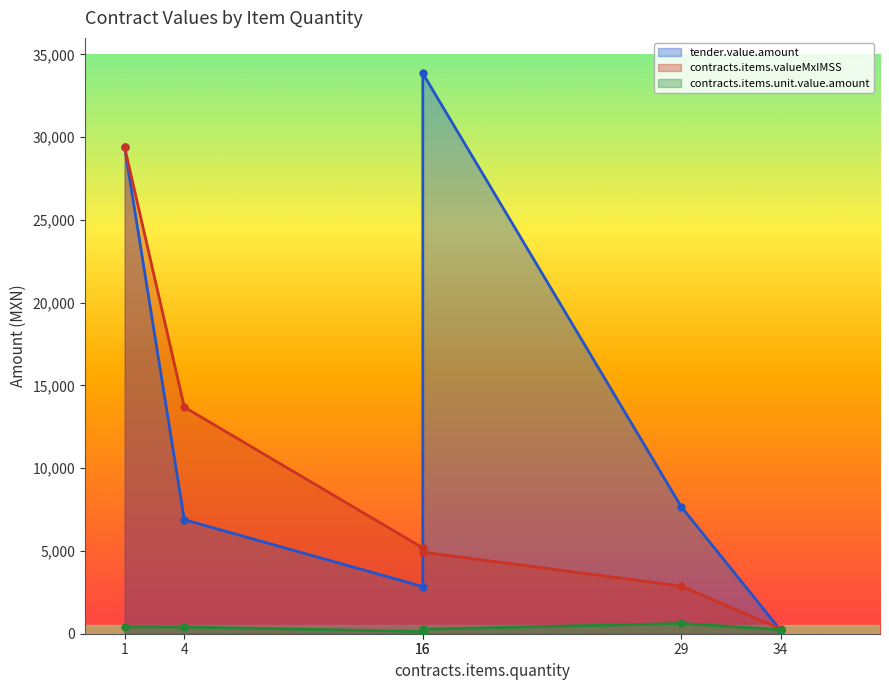

What is the value of the contracts.items.unit.value.amount point at the 2nd from the left?

407.0